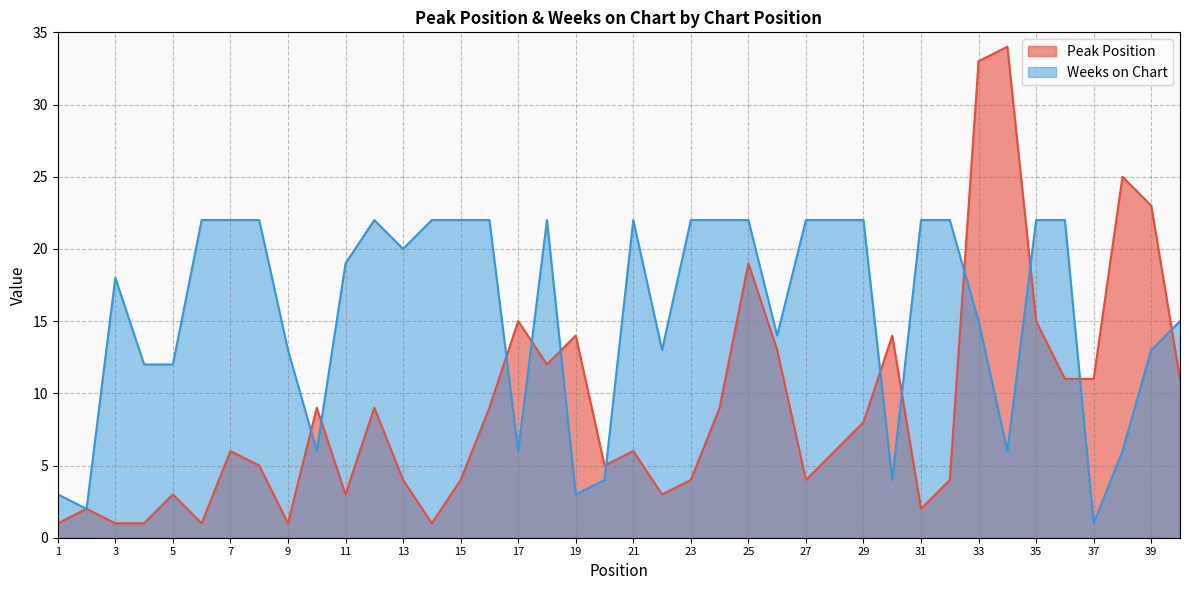

True or false: Peak Position has more than 1 interior local peaks.

True